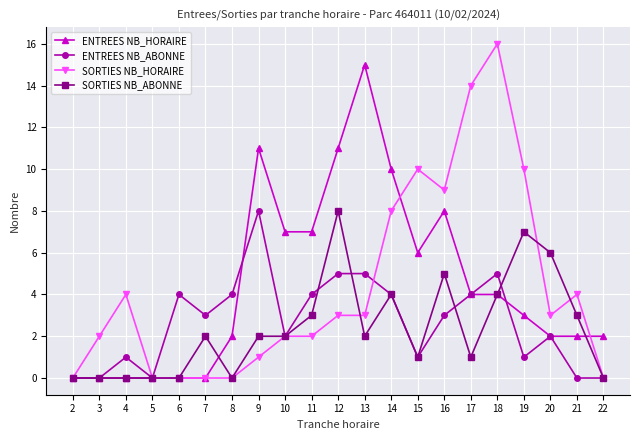

Which series has the widest spread of values?

SORTIES NB_HORAIRE